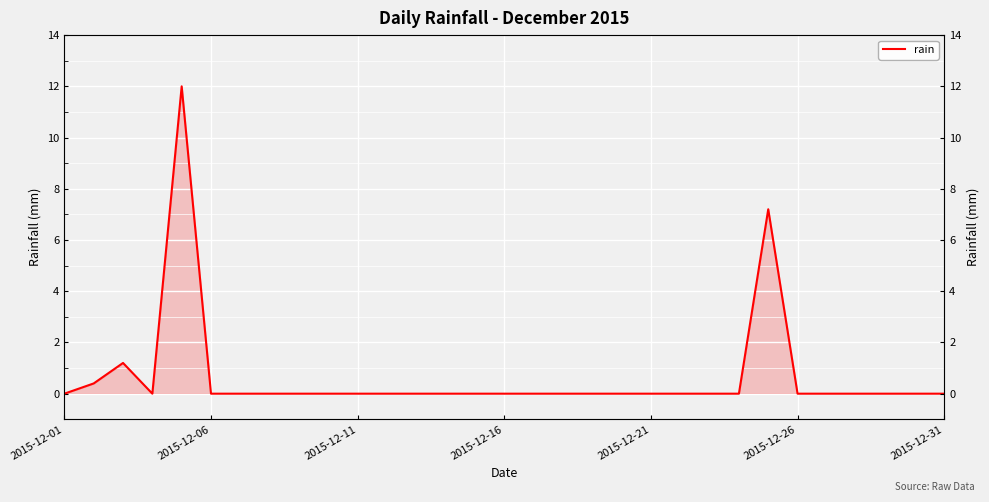

True or false: the data shows -7.8 at 29.

False